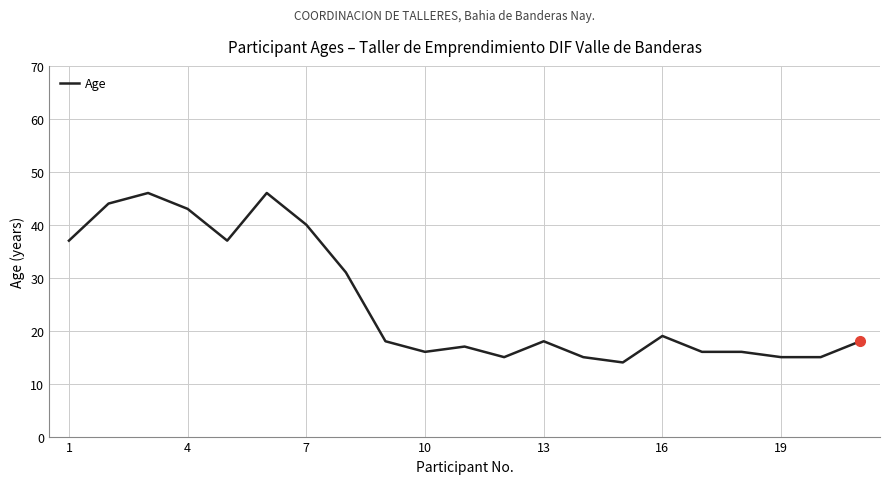

What is the difference between the maximum and minimum values?

32